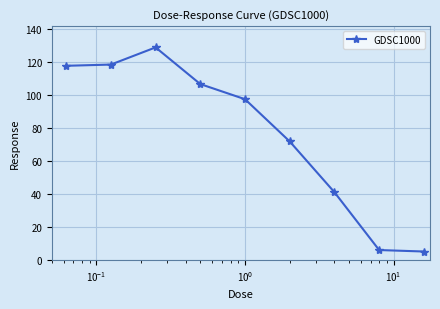

What is the value of the 9th point from the left?

5.1